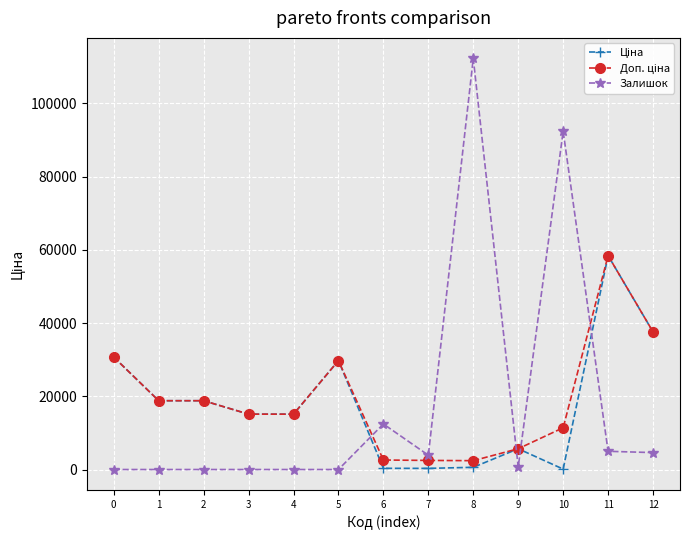

Which series has the largest range (max minus min)?

Залишок